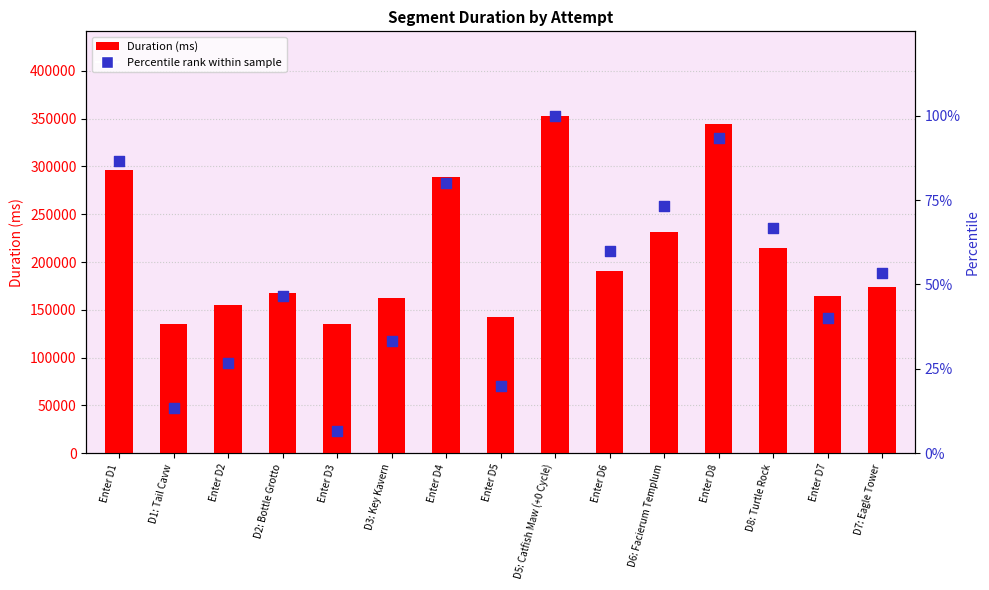

What is the total value across all series at Enter D6?

190984.0